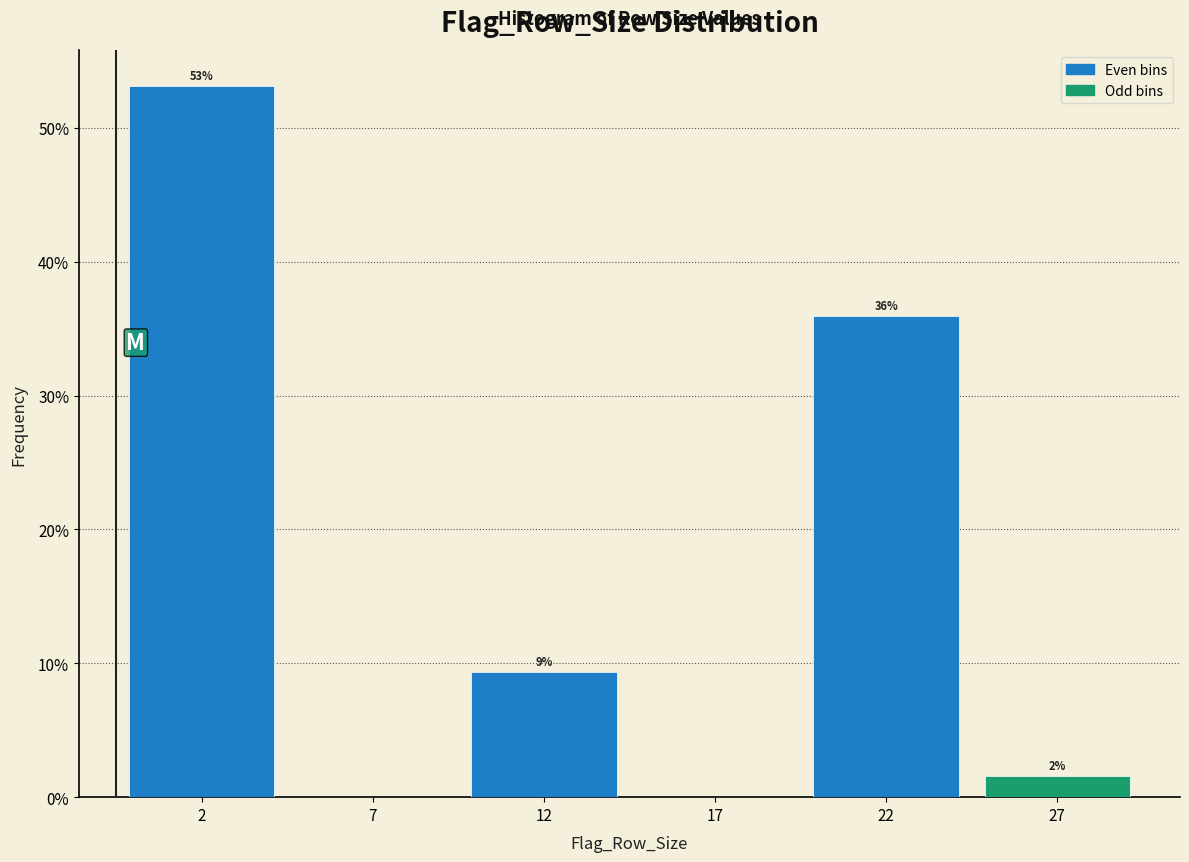

The value at 22 is 54.8. True or false?

False